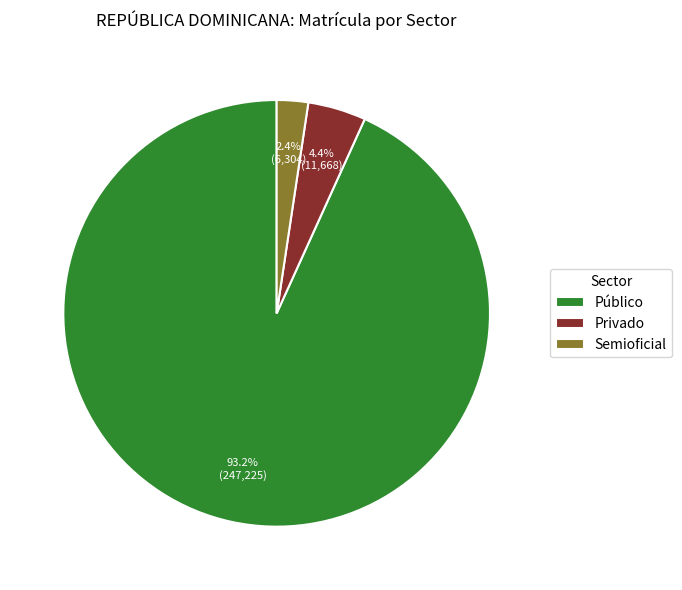

What is the total percentage of Privado and Semioficial?

6.8%